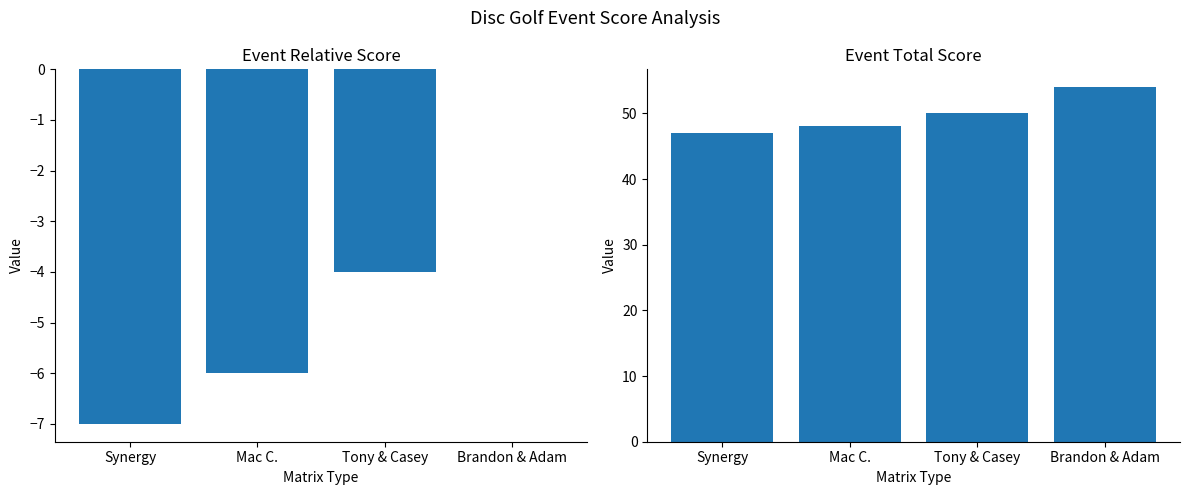

What is the value of the event_relative_score bar at the 1st from the left?

-7